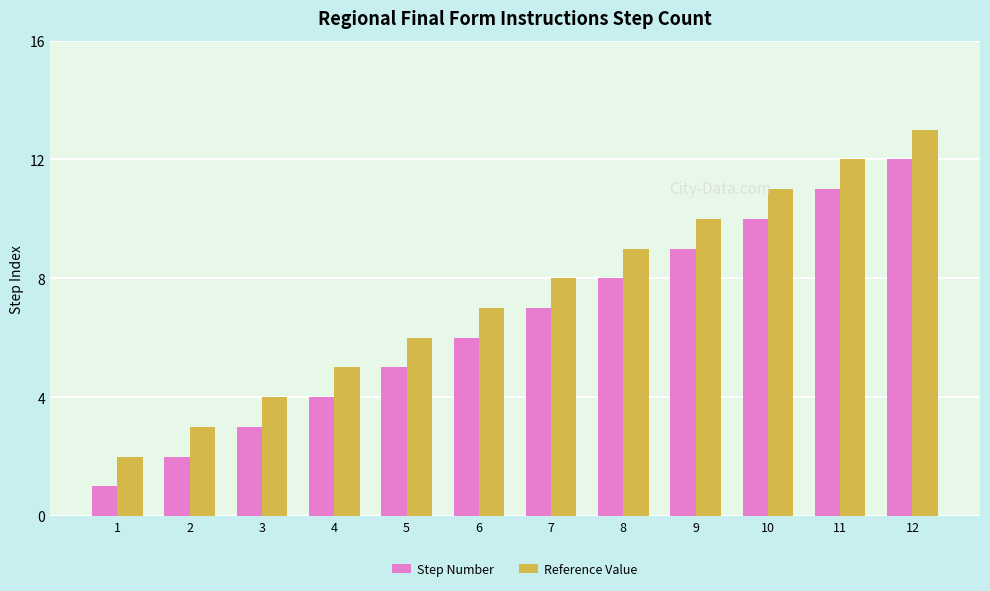

What is the sum of the Step Number values at 10 and 5?

15